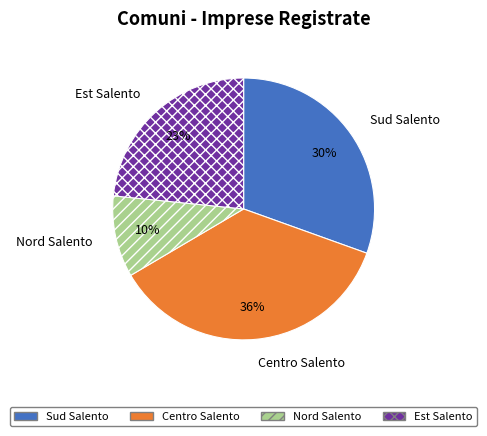

Rank the categories by value from lowest to highest.

Nord Salento, Est Salento, Sud Salento, Centro Salento